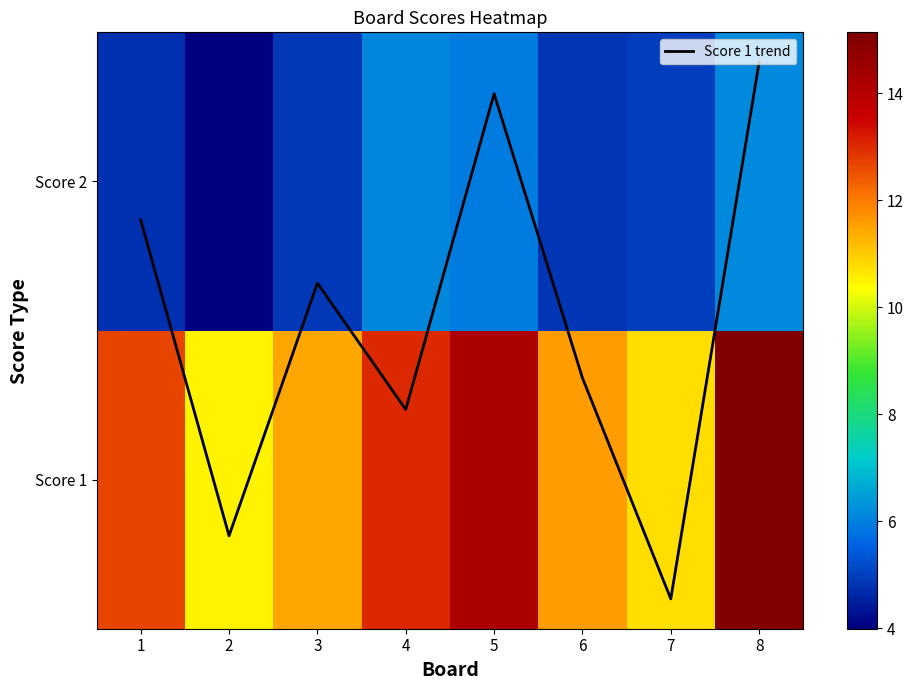

Which series has the widest spread of values?

Score 1